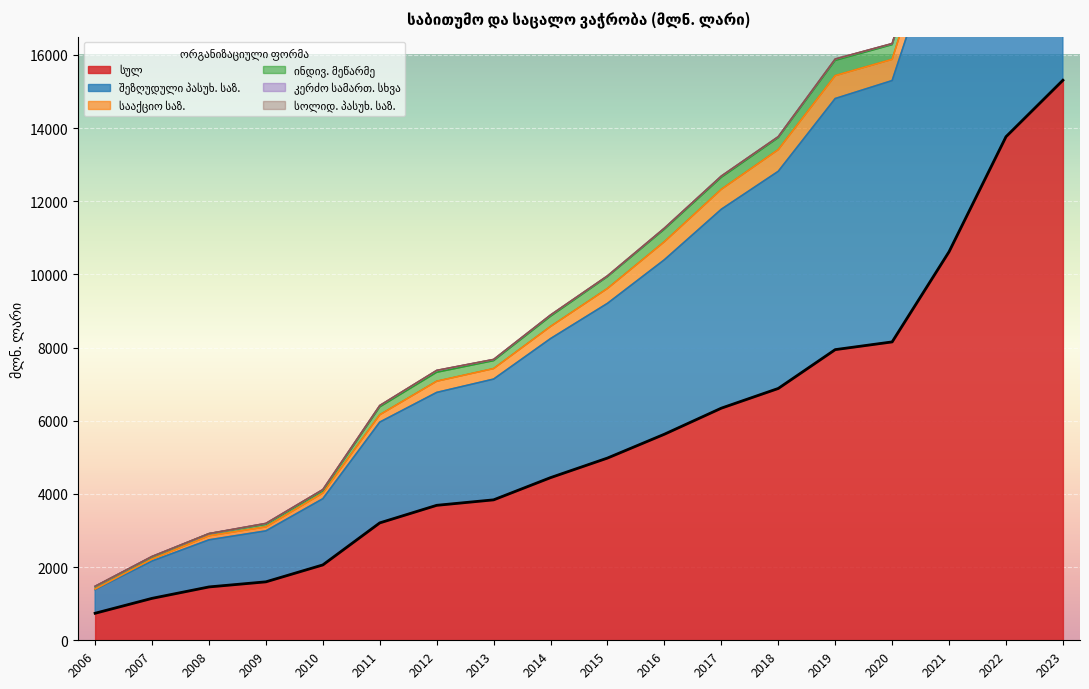

What is the spread (max minus min) of values at 2022?

13761.3